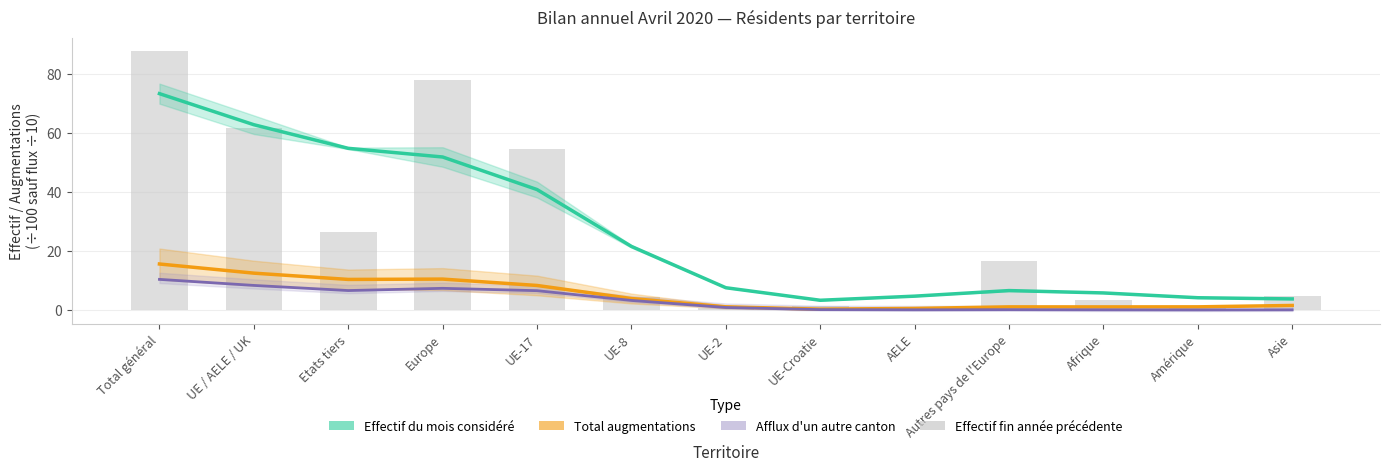

At which label does Effectif fin année précédente first exceed 4?

Total général